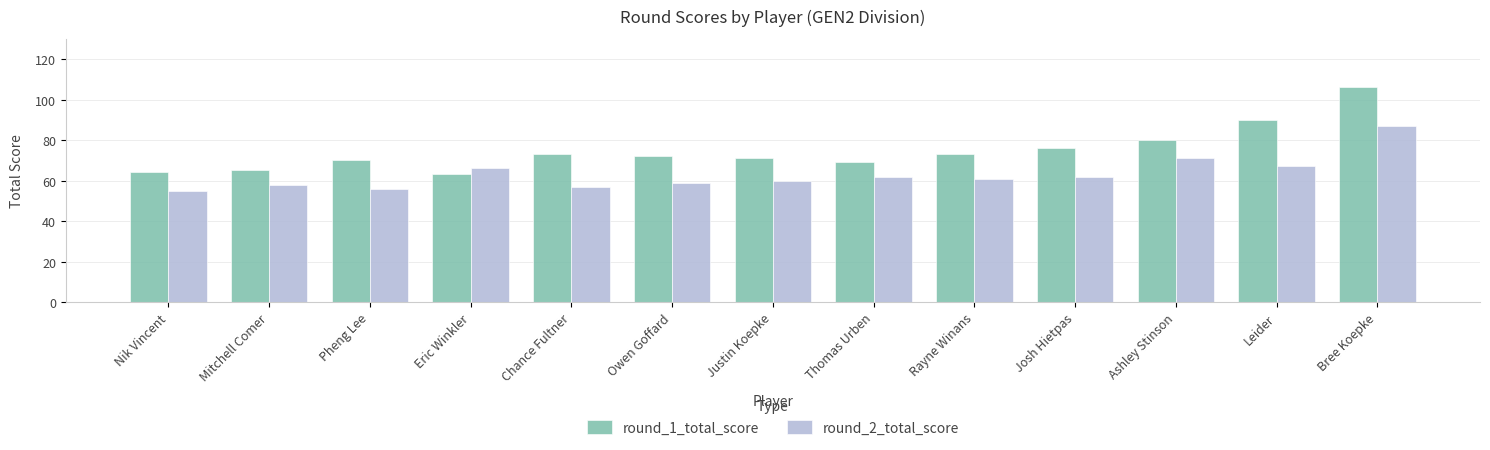

The round_1_total_score series shows 71 at Justin Koepke. True or false?

True